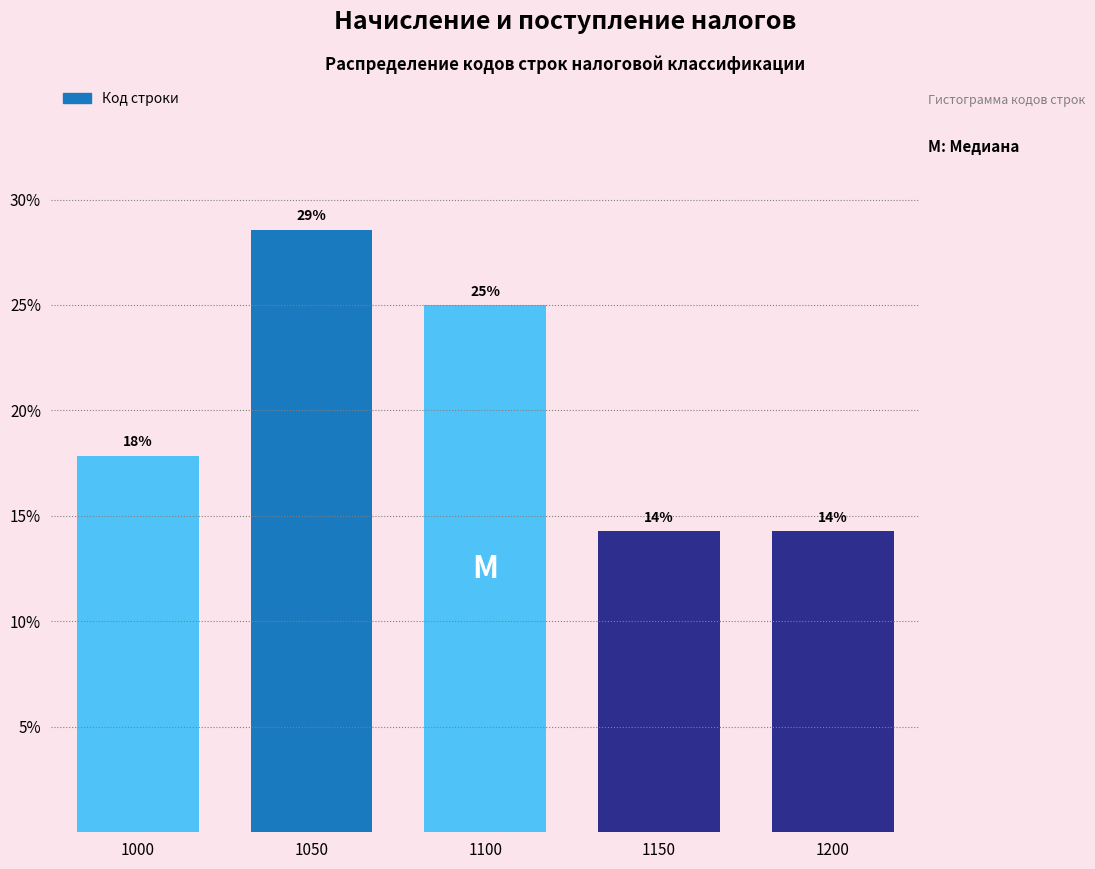

How many bars are there in total?

5